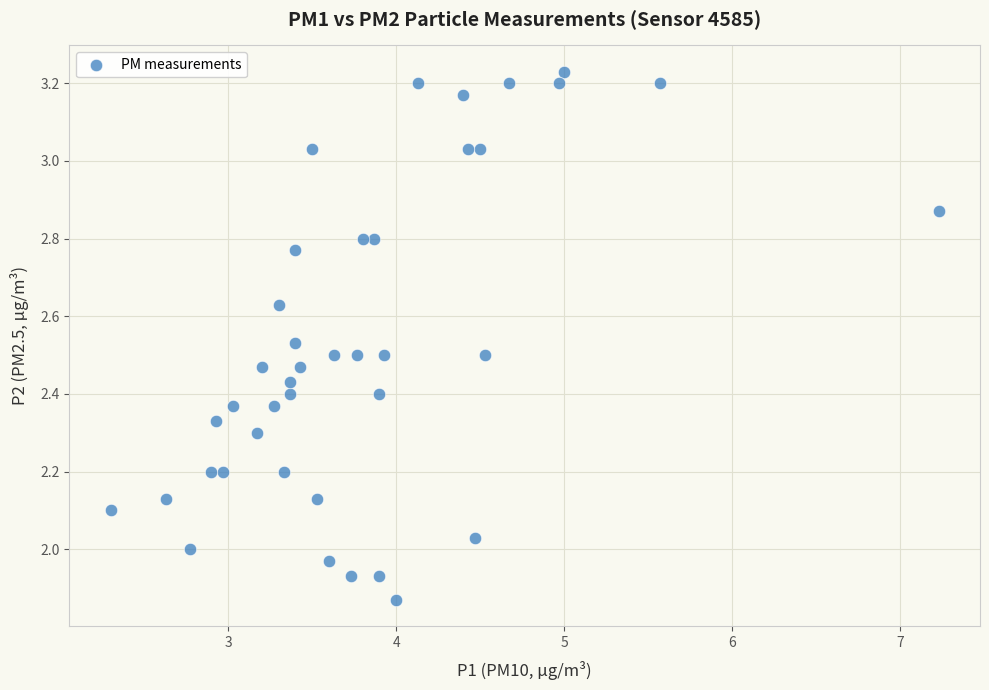

What is the range of X values (max minus min)?

4.9